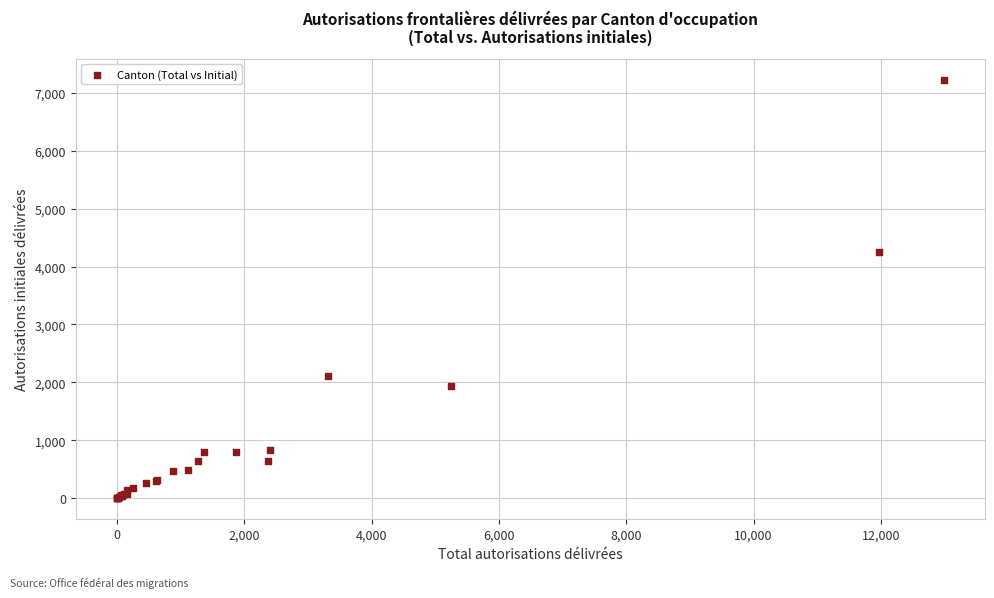

What Y value in the scatter plot is closest to 3617?

4255